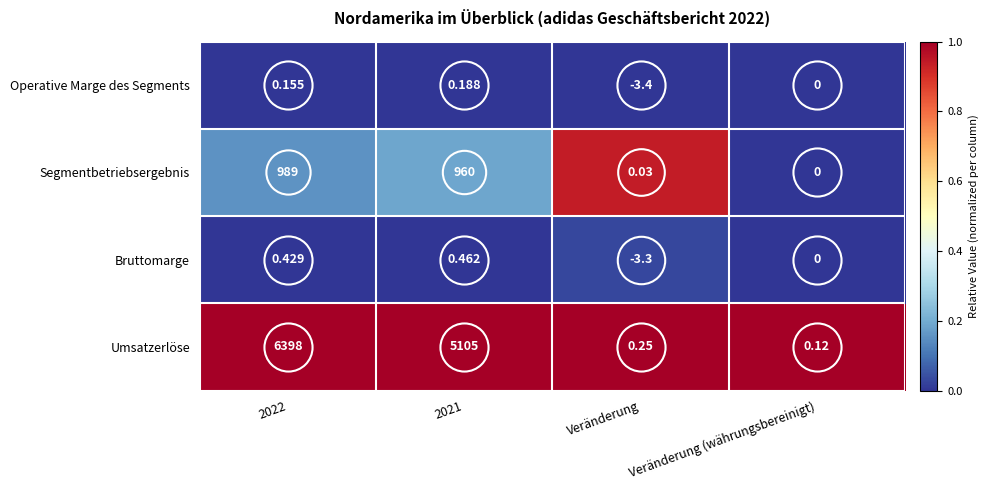

What is the total value across all series at 2022?

7387.6